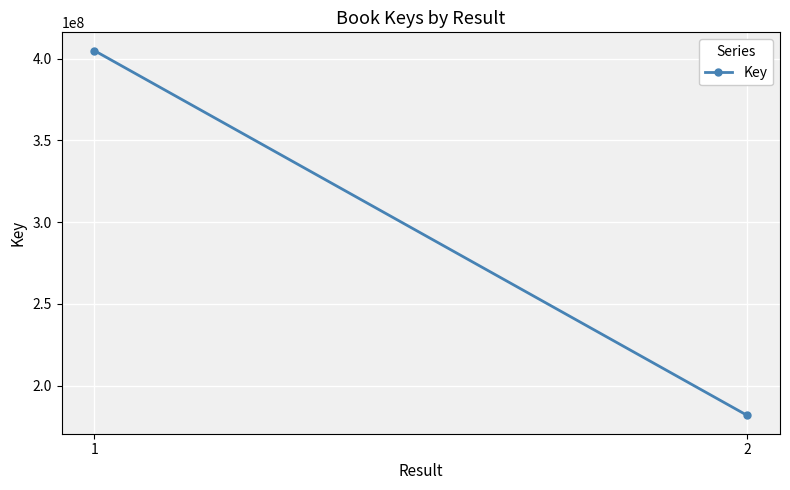

Rank the categories by value from highest to lowest.

1, 2